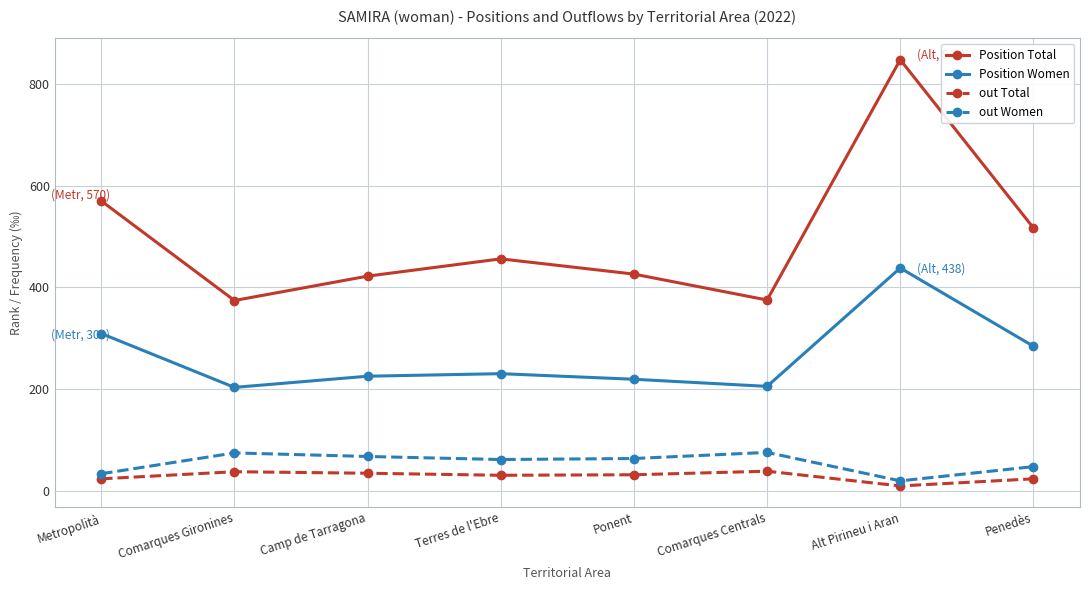

Where is the first local maximum for Position Total?

Terres de l'Ebre